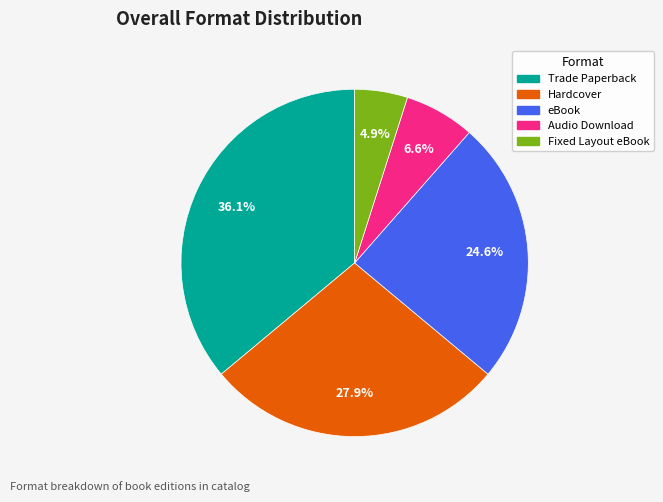

Count the number of slices in the pie.

5